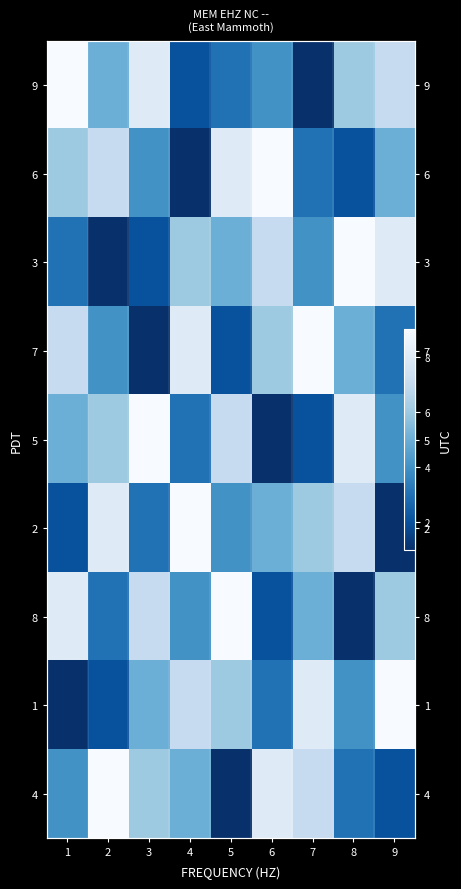

At which category does the chart reach its minimum across all series?

7